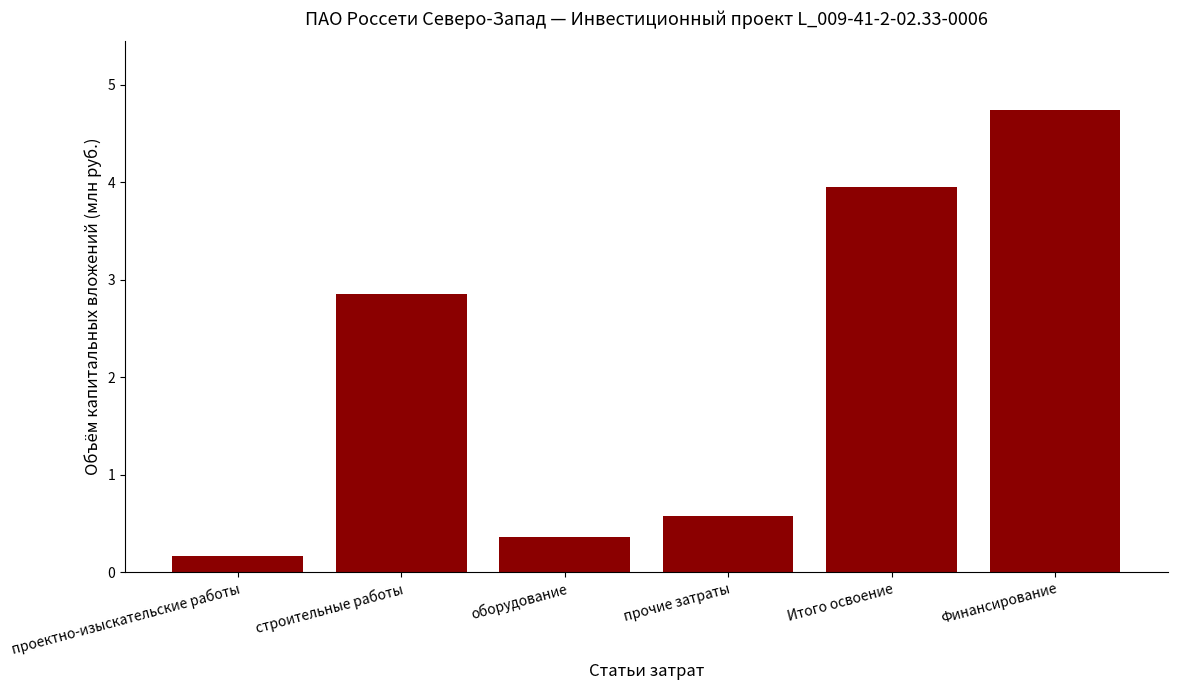

Which category has the lowest value across all series?

проектно-изыскательские работы